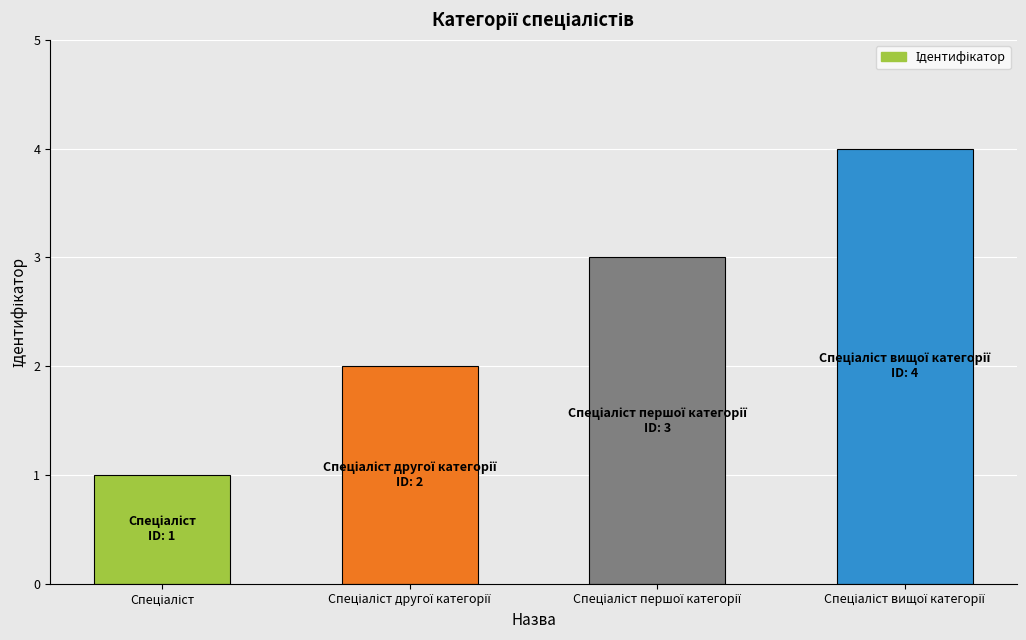

What is the greatest value displayed?

4